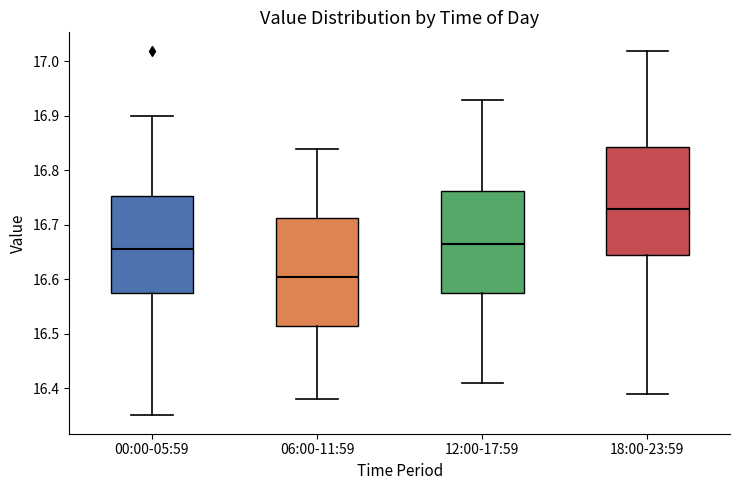

Reading left to right, read every box against the y-axis: the position of its median line, the range the box covers, and the ends of its whiskers. The values are not printed on the chart, so give them approximately, as read against the axis.

00:00-05:59: median 16.66, box 16.58 to 16.75, whiskers 16.35 to 16.90
06:00-11:59: median 16.61, box 16.52 to 16.71, whiskers 16.38 to 16.84
12:00-17:59: median 16.67, box 16.58 to 16.76, whiskers 16.41 to 16.93
18:00-23:59: median 16.73, box 16.65 to 16.84, whiskers 16.39 to 17.02